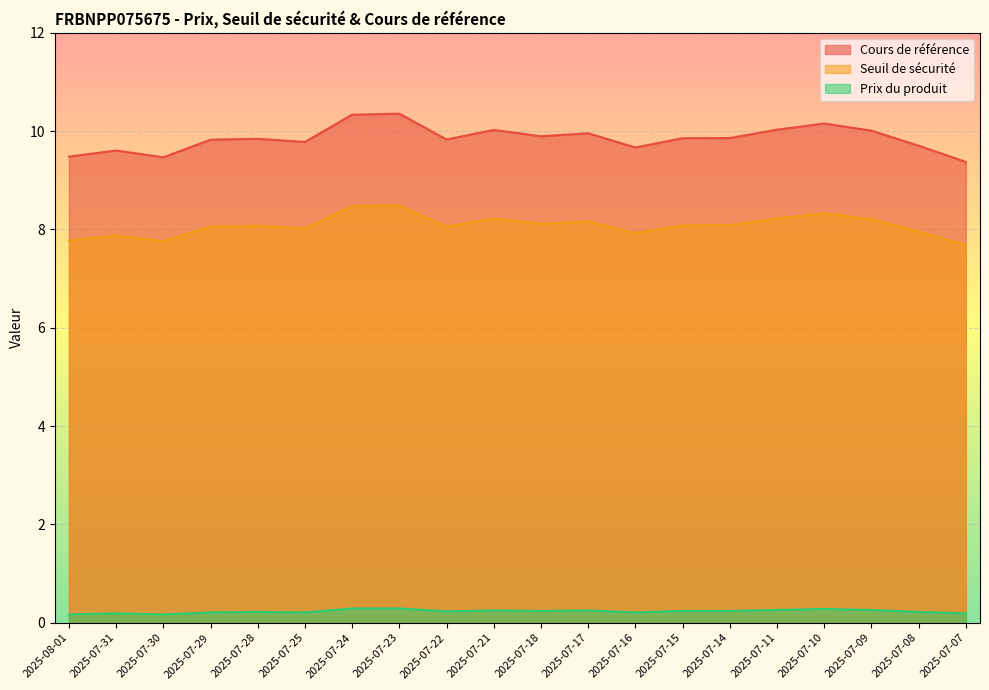

Which series has the largest range (max minus min)?

Cours de référence